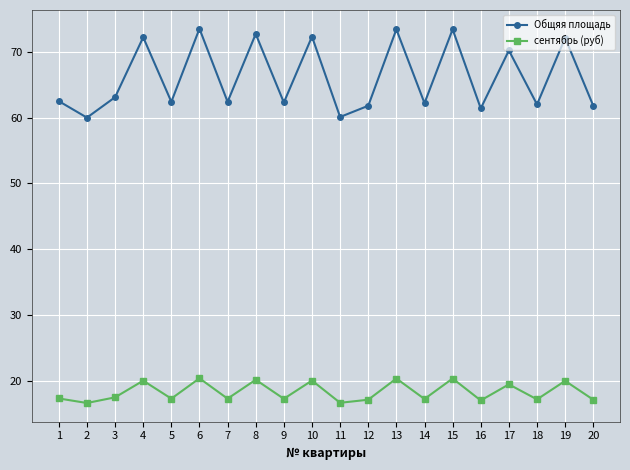

Is it true that сентябрь (руб) equals 17.2 at 18?

True